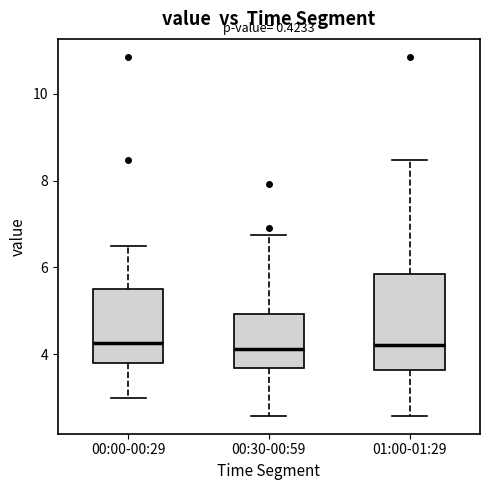

Reading left to right, transcribe this box plot: for each box, give where its median line is, the range the box spans, and where its two whiskers end, as read against the y-axis. The values are not printed on the chart, so give them approximately, as read against the axis.

00:00-00:29: median 4.2, box 3.8 to 5.6, whiskers 3.0 to 6.6
00:30-00:59: median 4.2, box 3.6 to 5.0, whiskers 2.6 to 6.8
01:00-01:29: median 4.2, box 3.6 to 5.8, whiskers 2.6 to 8.4